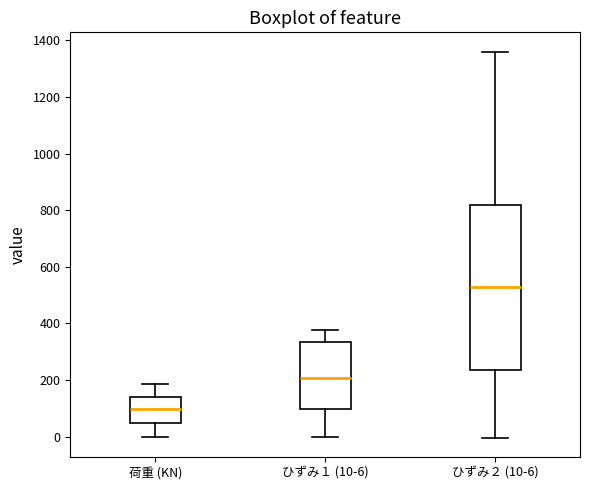

Reading left to right, read every box against the y-axis: the position of its median line, the range the box covers, and the ends of its whiskers. The values are not printed on the chart, so give them approximately, as read against the axis.

荷重 (KN): median 100, box 40 to 140, whiskers 0 to 180
ひずみ１ (10-6): median 200, box 100 to 340, whiskers 0 to 380
ひずみ２ (10-6): median 520, box 240 to 820, whiskers 0 to 1360